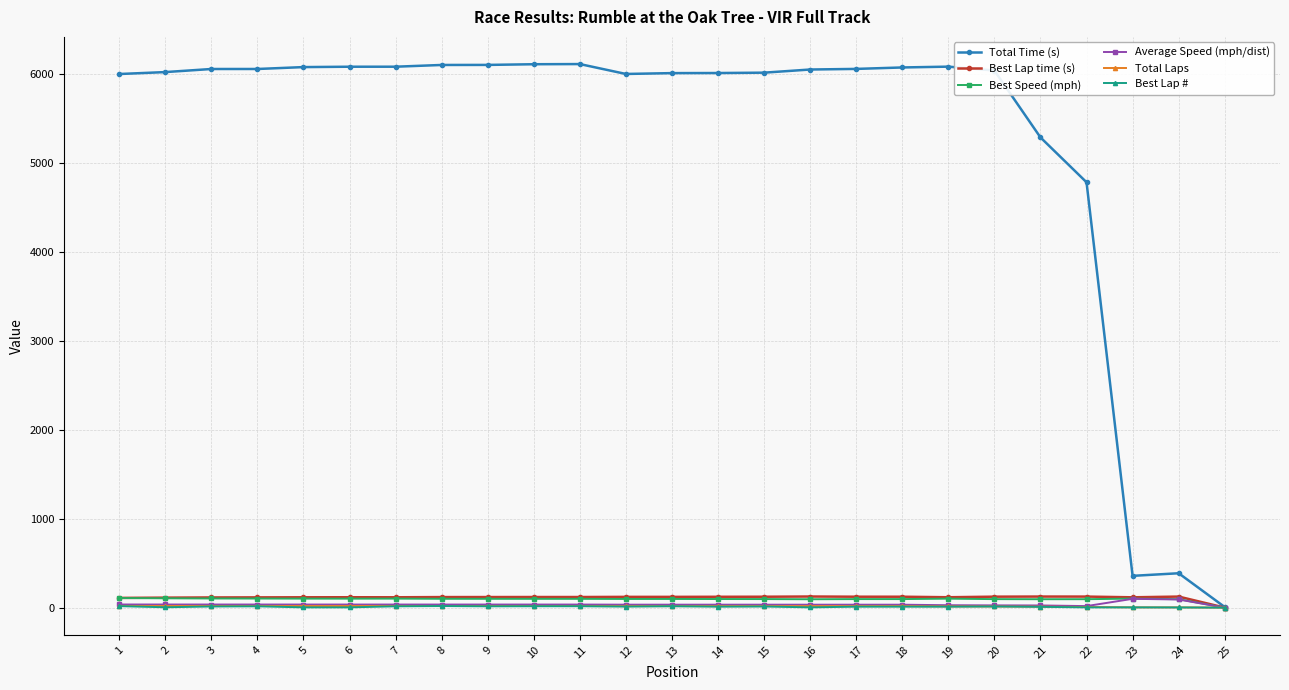

Which series changed the most between 16 and 21?

Total Time (s)